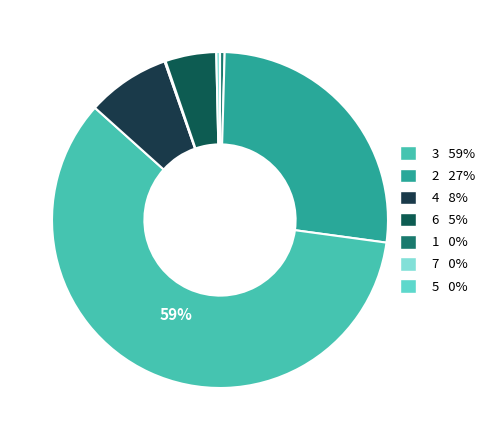

Does any single category account for the majority?

Yes